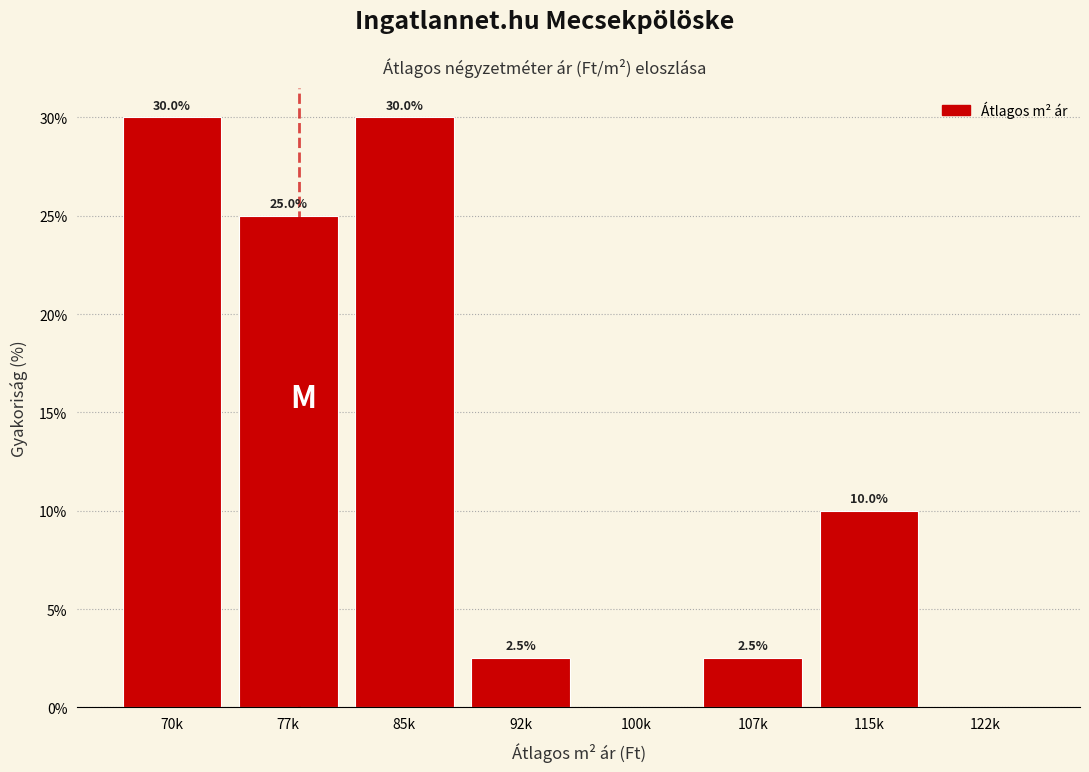

Reading right to left, what are all the values shown in this chart?

122k=0.0	115k=10.0	107k=2.5	100k=0.0	92k=2.5	85k=30.0	77k=25.0	70k=30.0